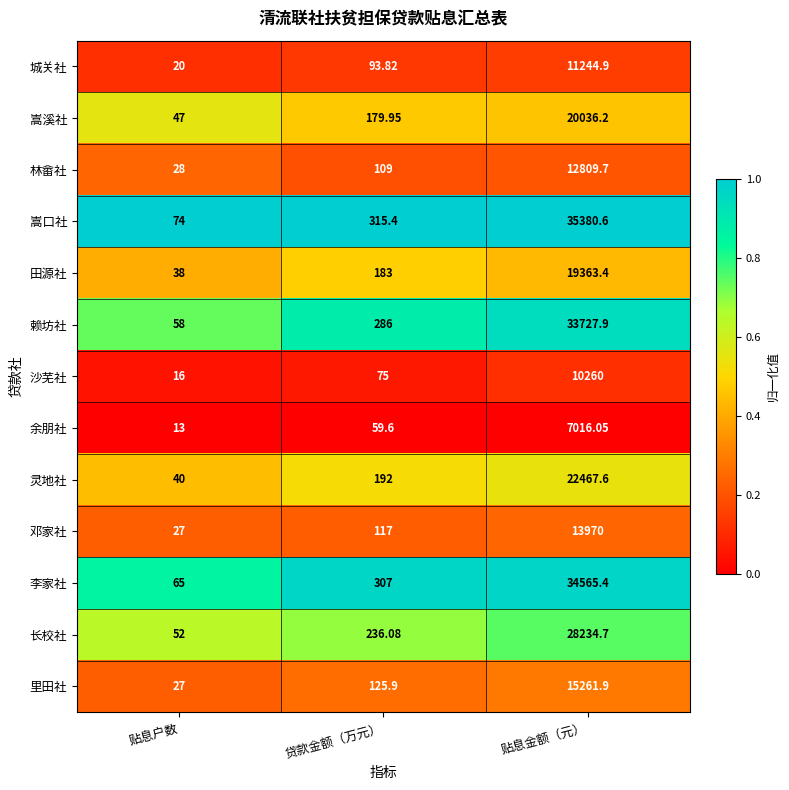

Rank the categories by 沙芜社 value from highest to lowest.

贴息金额（元）, 贷款金额（万元）, 贴息户数